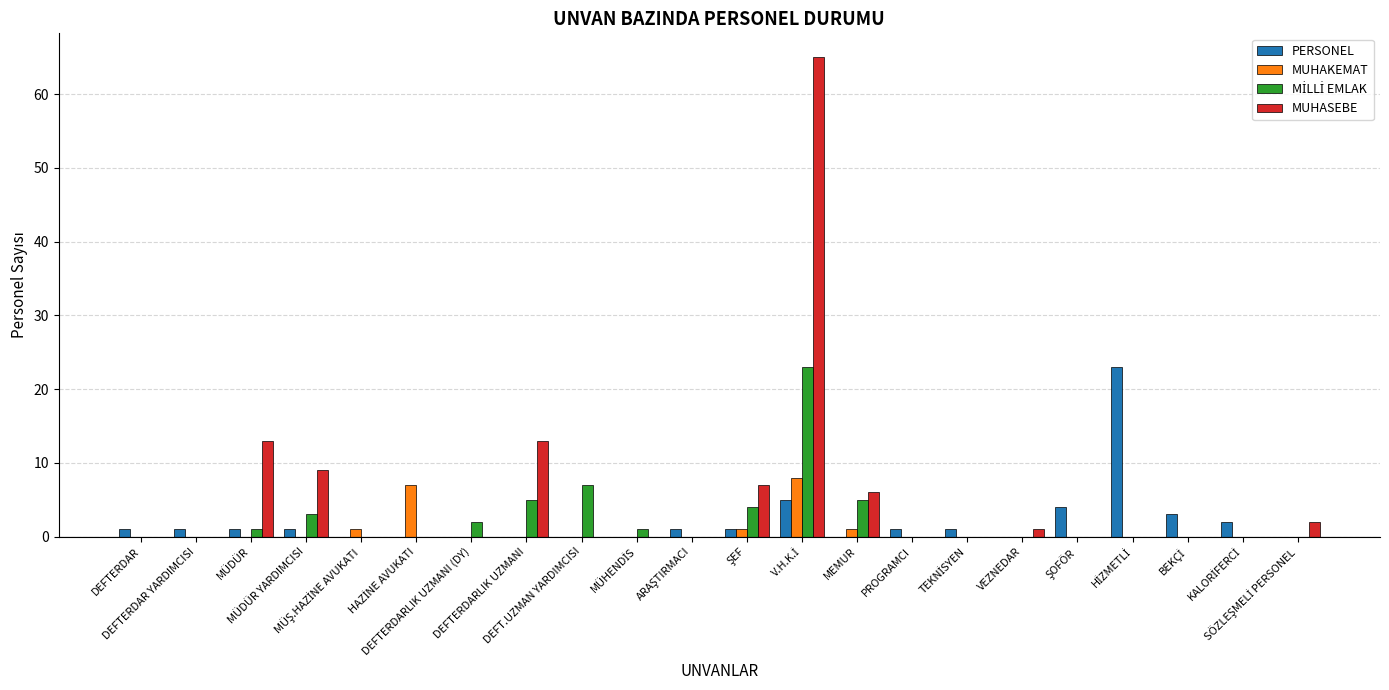

What is the maximum value for PERSONEL?

23